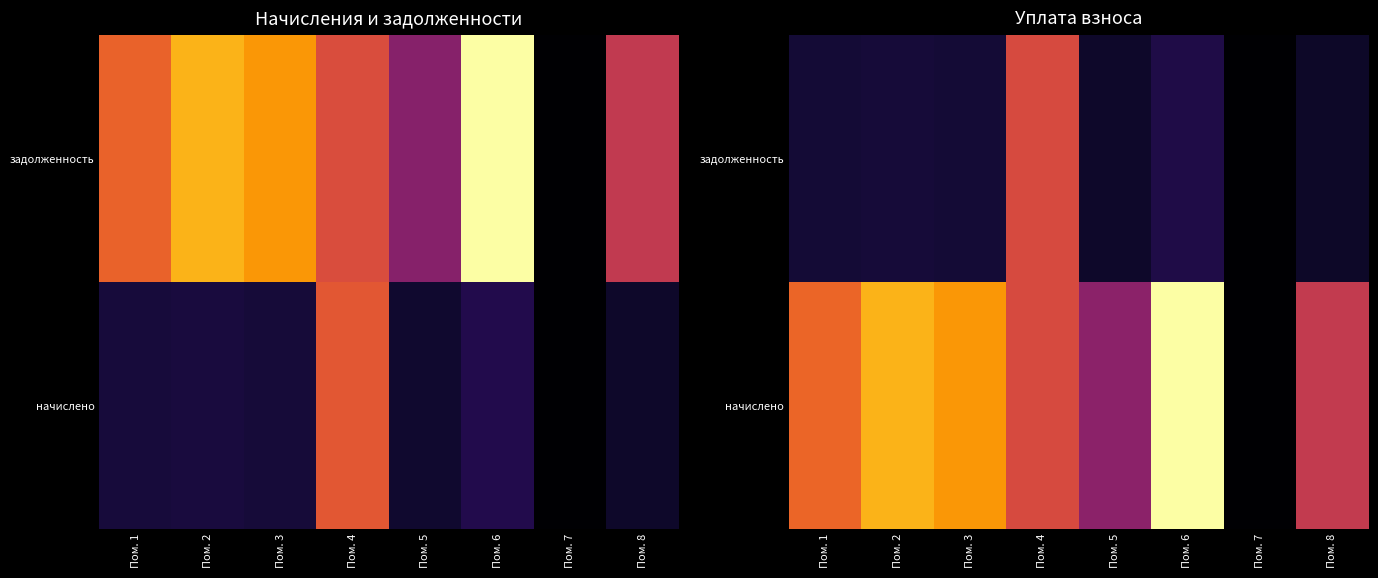

How many data points does each series have?

8